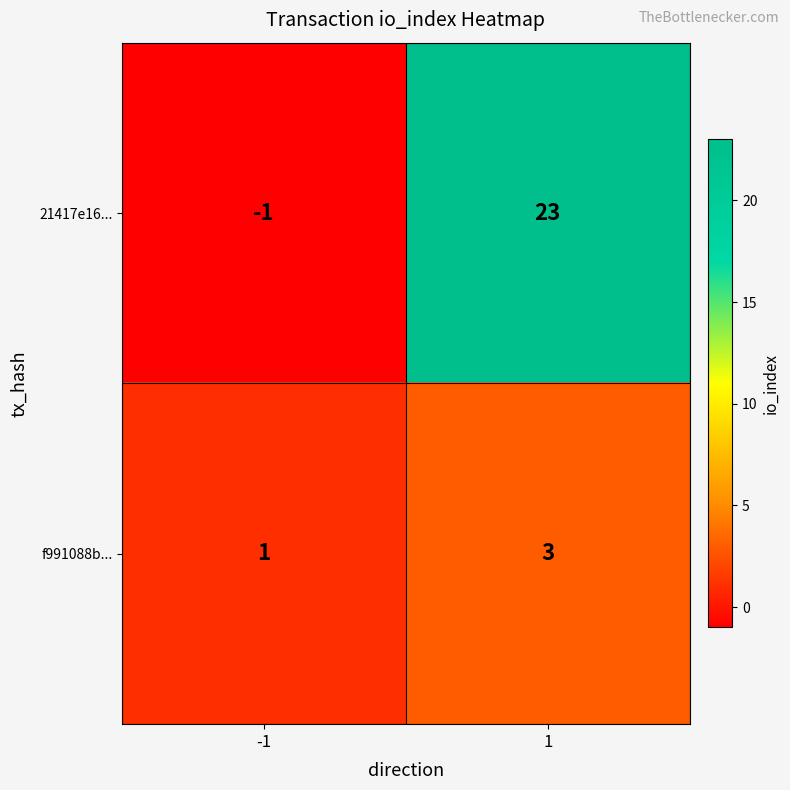

What is the approximate value of f991088b... at 1?

3